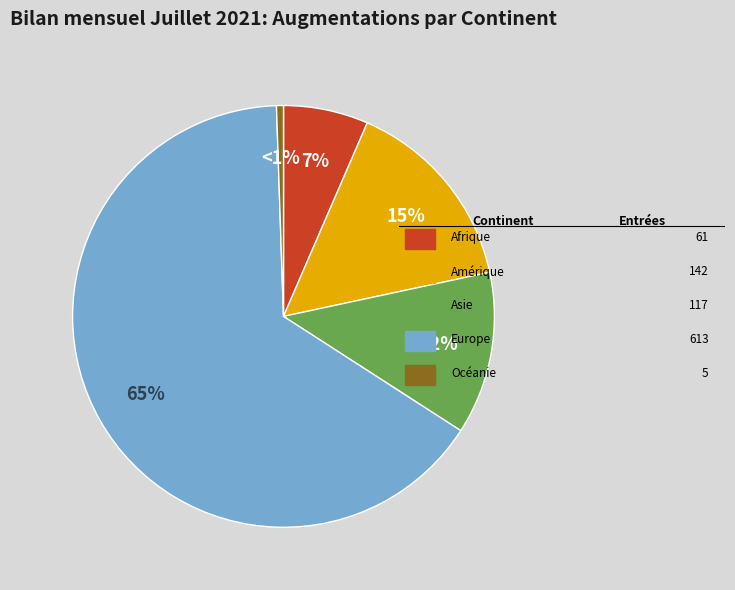

To the nearest percent, what is the average slice percentage?

20%